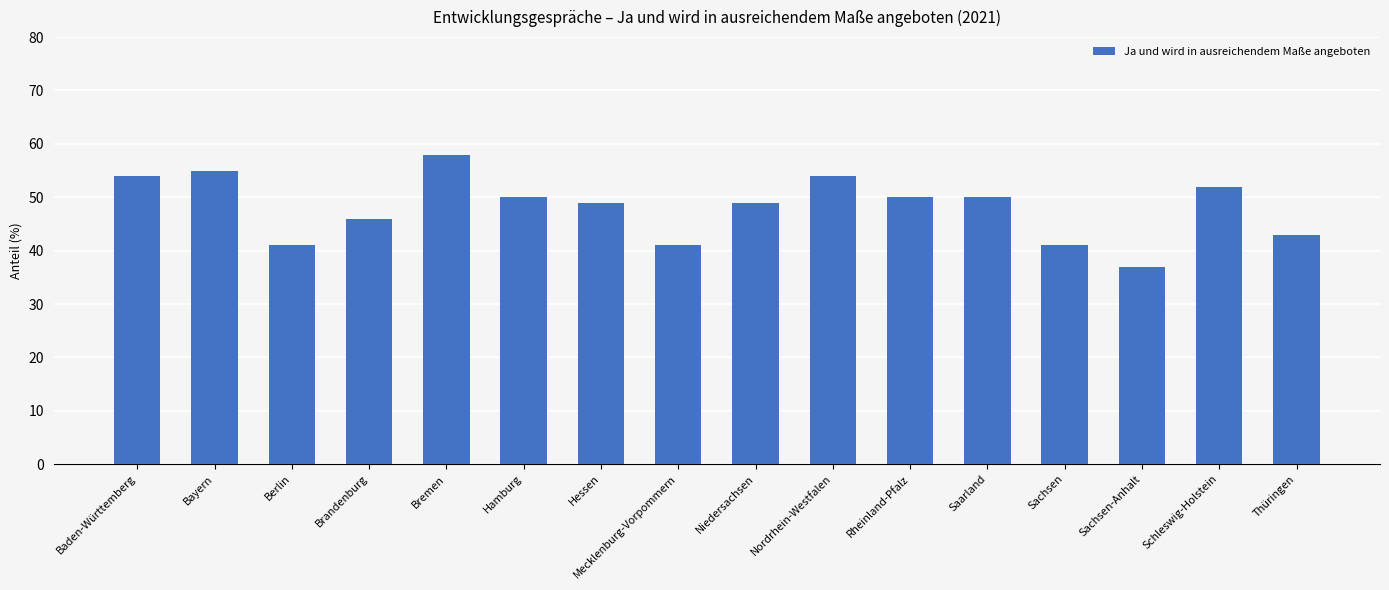

Does the chart contain any negative values?

No